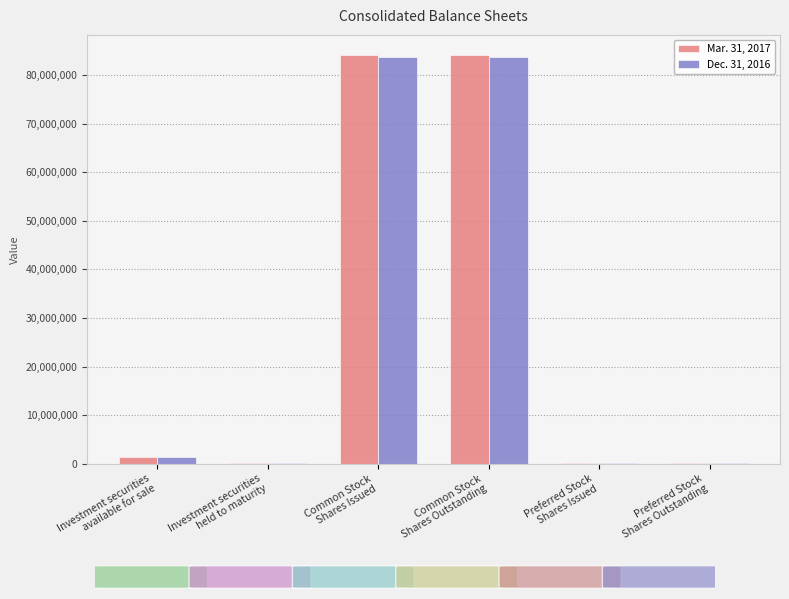

At Investment securities
held to maturity, list the series in order from smallest to largest.

Dec. 31, 2016, Mar. 31, 2017